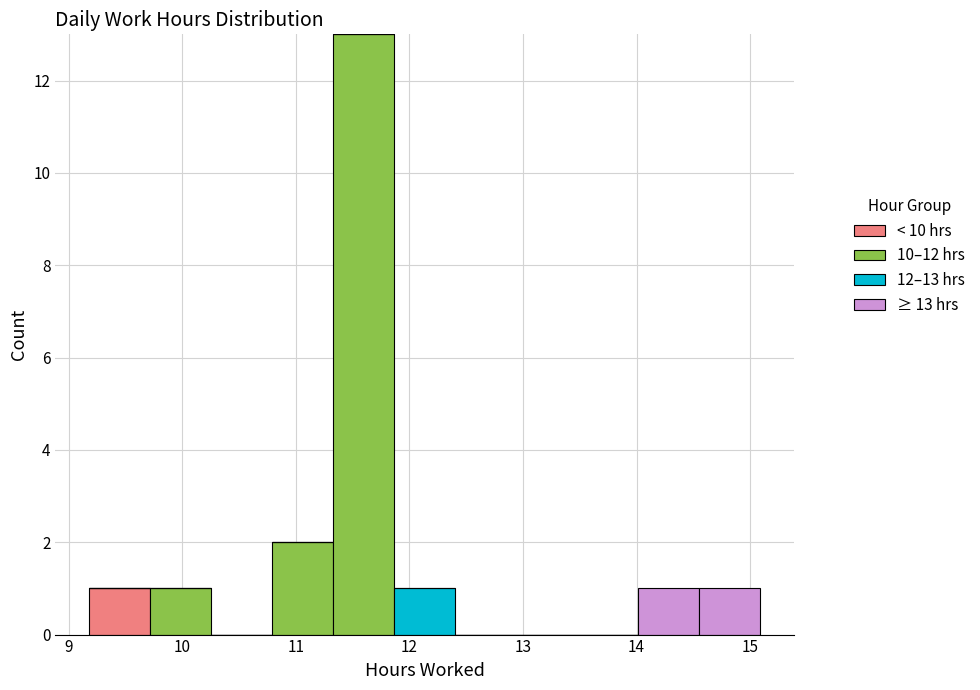

Which range on the x-axis has the tallest stacked bar (by total height)?

11.3 to 11.9